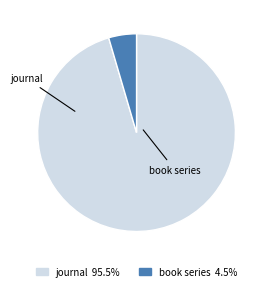

Which slice is the smallest?

book series